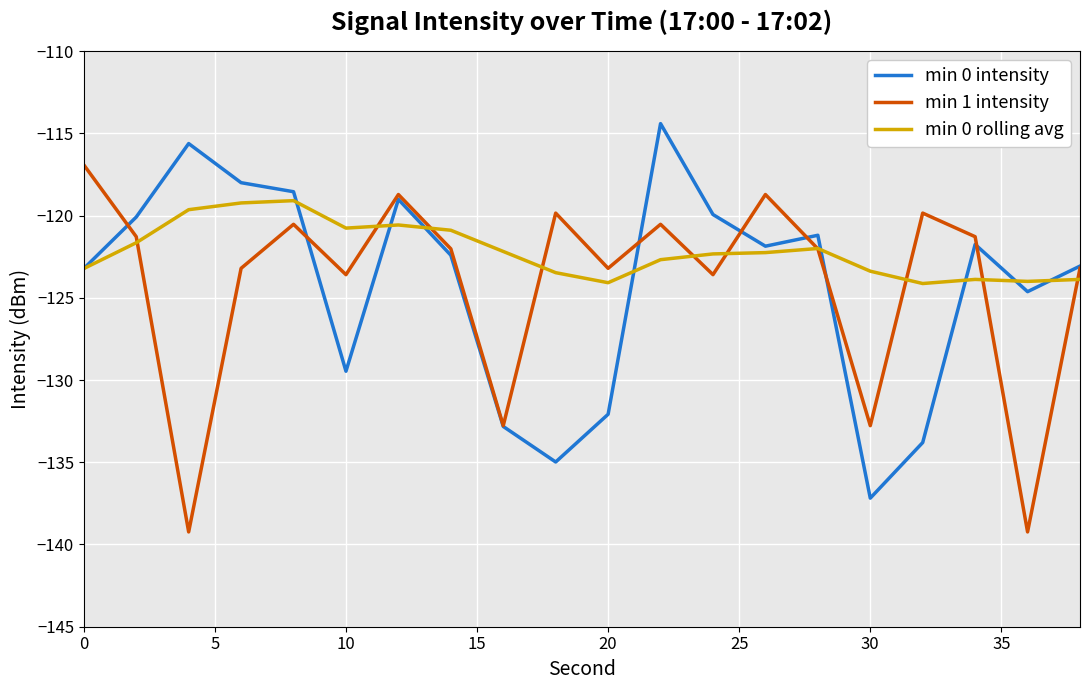

What is the maximum value shown in the chart?

-114.4